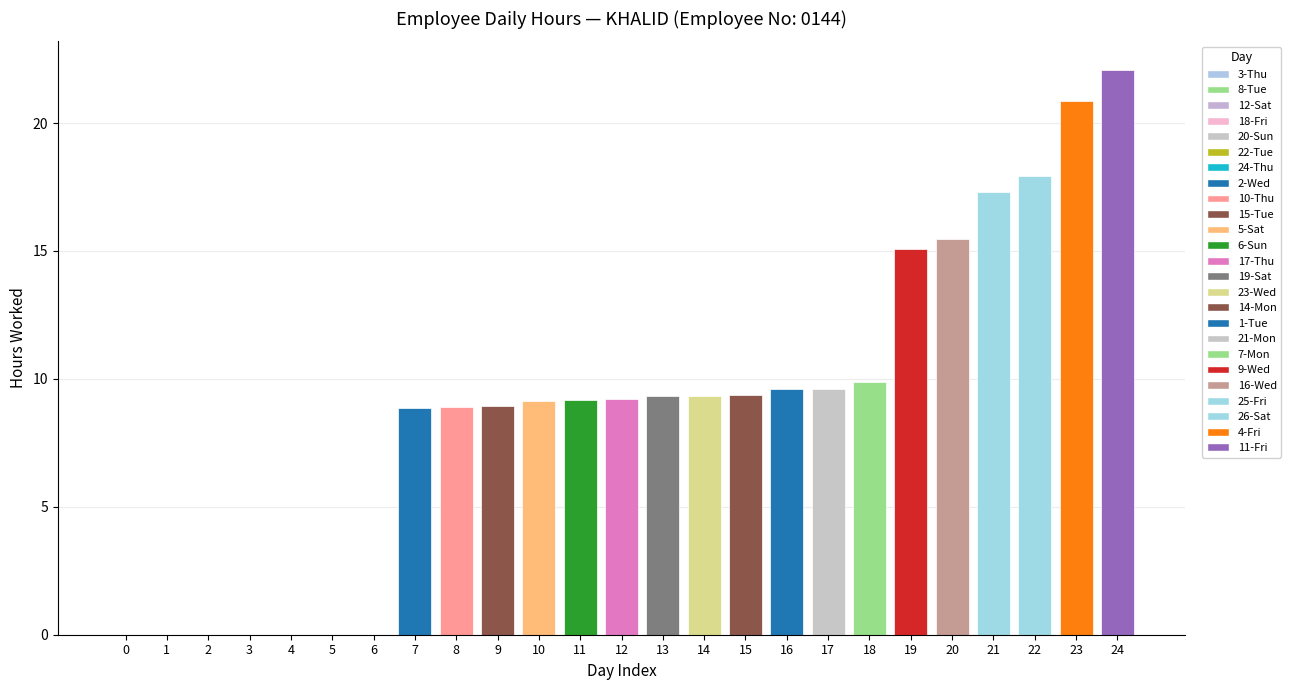

Which category has the highest value across all series?

24